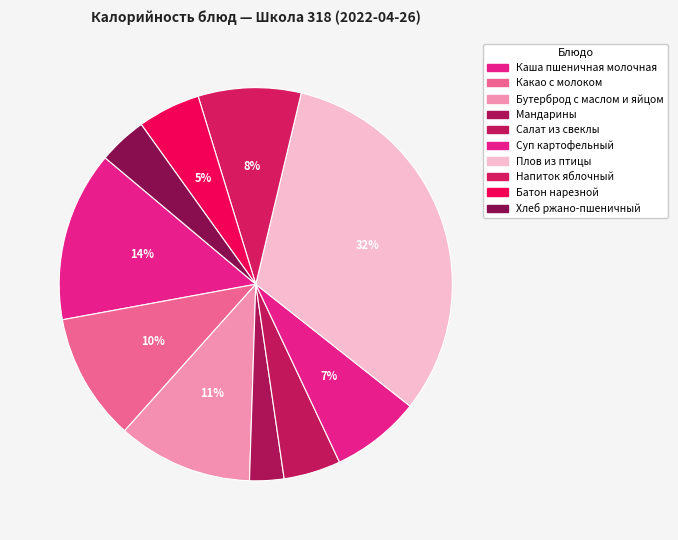

Count the number of slices in the pie.

10